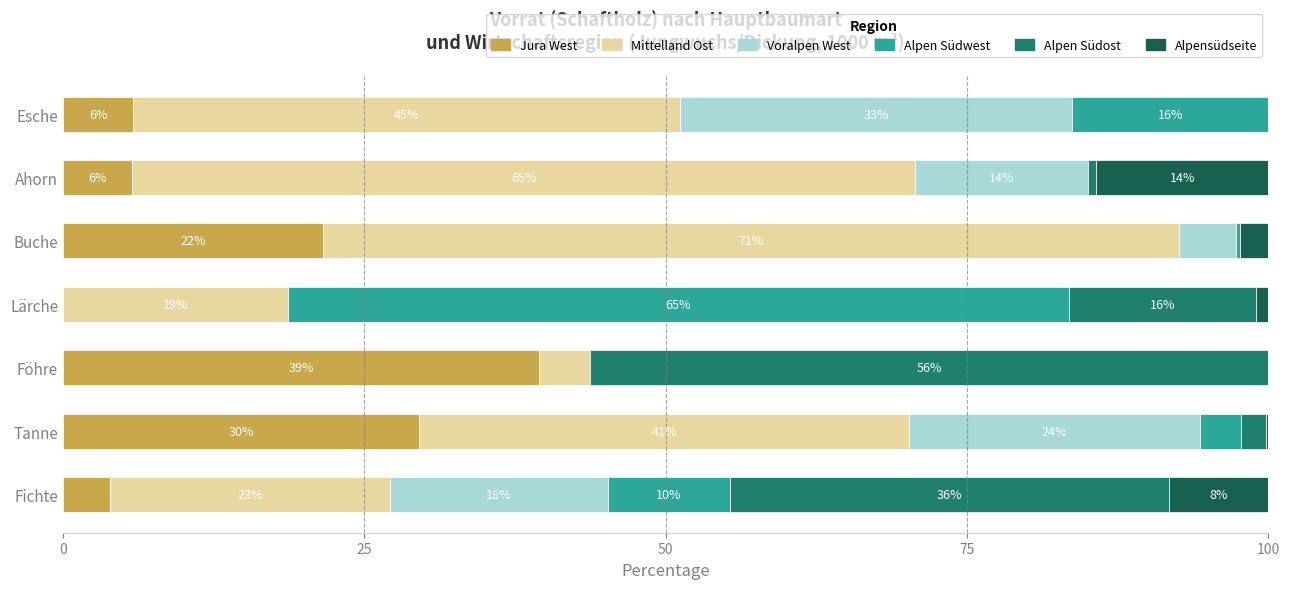

What are all the series names shown in the legend?

Jura West, Mittelland Ost, Voralpen West, Alpen Südwest, Alpen Südost, Alpensüdseite